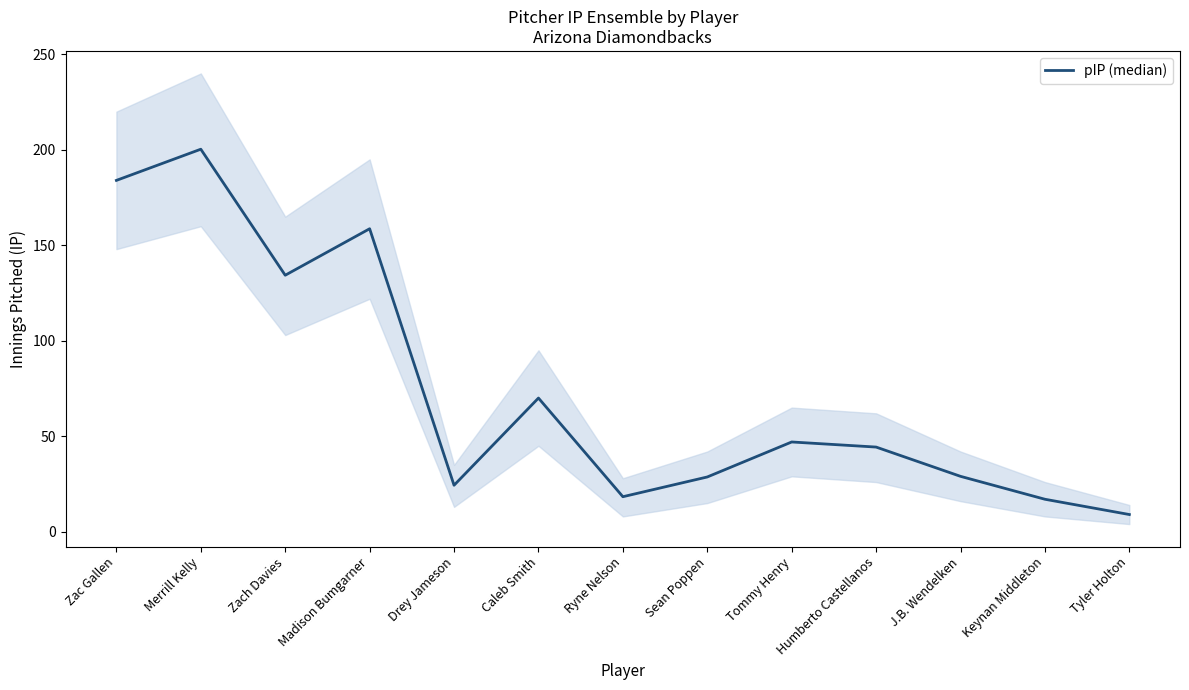

Is it true that the value at Tommy Henry is 62.0?

False